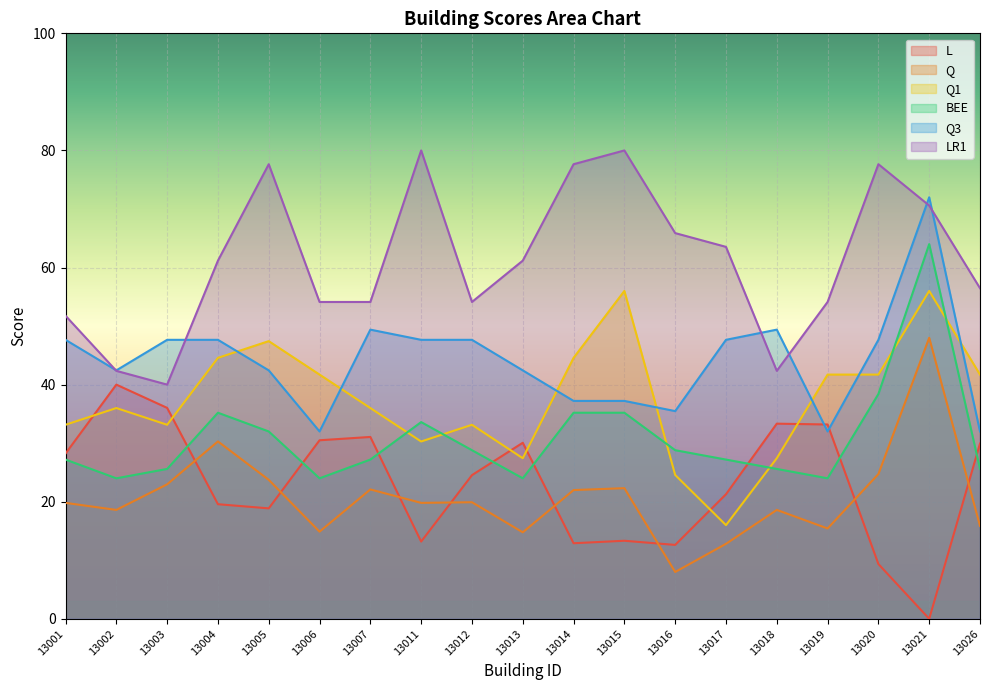

At which label does L reach its minimum?

13021